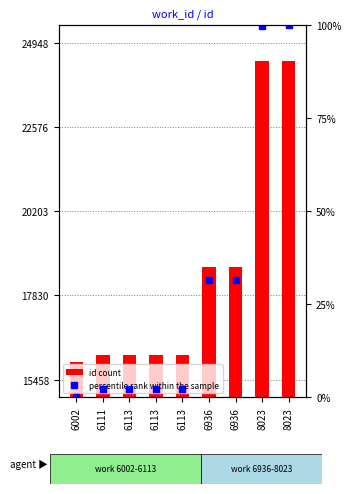

What are all the series names shown in the legend?

id count, percentile rank within the sample